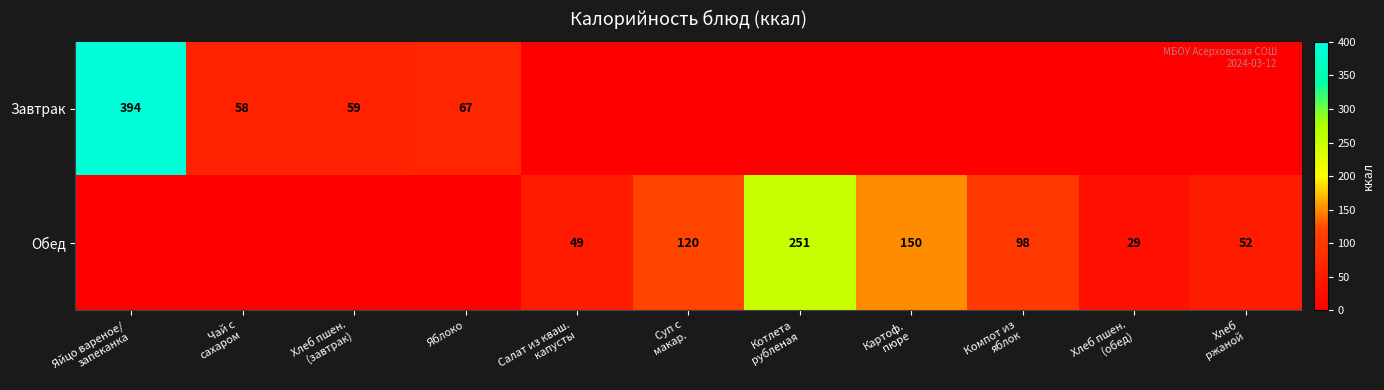

The Завтрак series shows 67 at Яблоко. True or false?

True